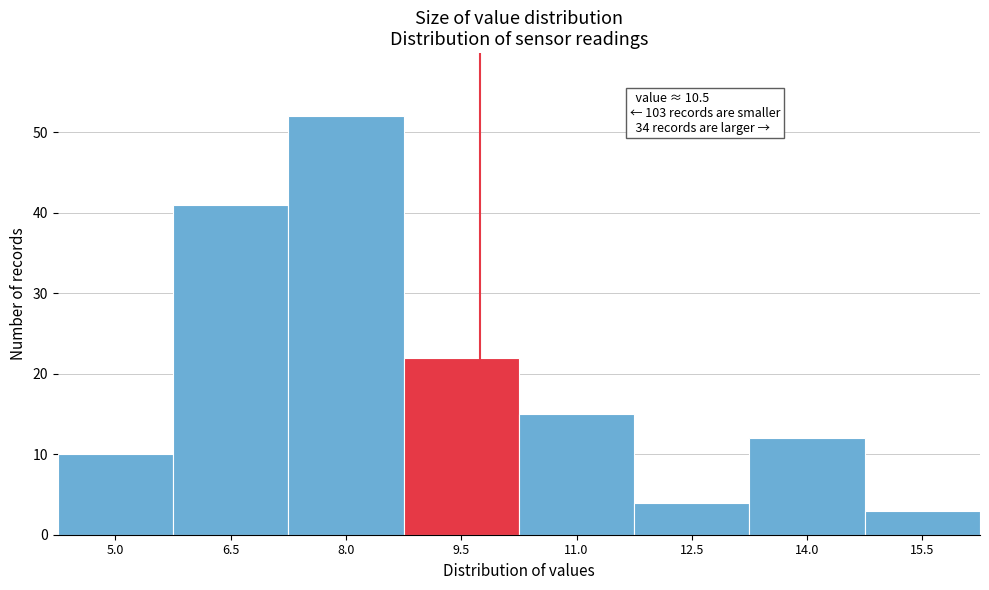

Reading left to right, transcribe all the data shown in this chart.

10	41	52	22	15	4	12	3